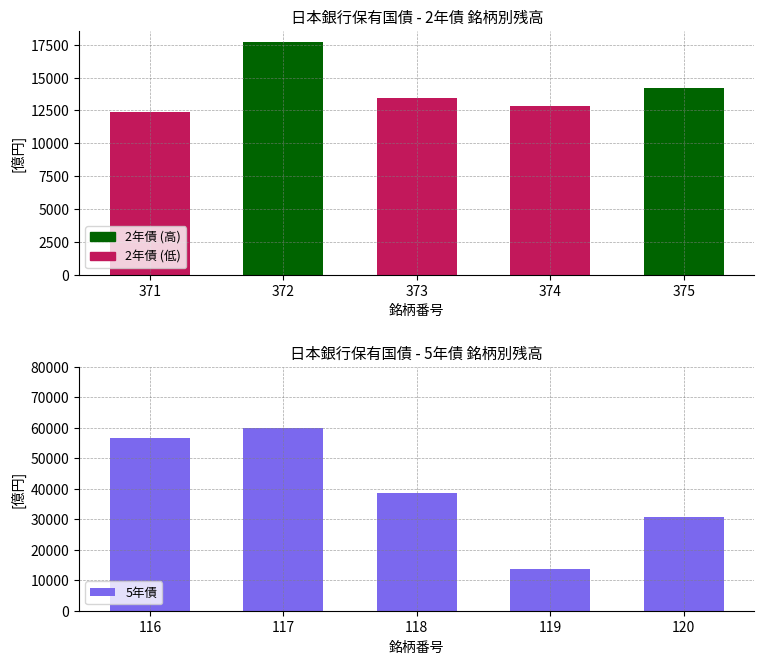

What is the minimum value shown in the chart?

12359